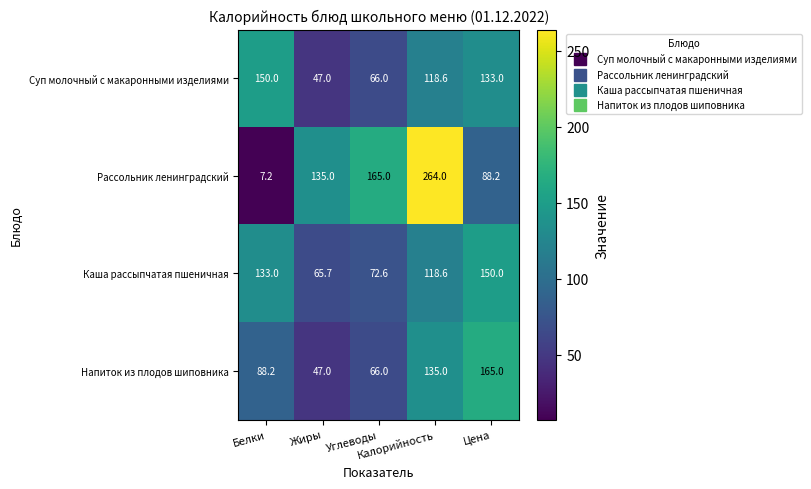

How many data points does each series have?

5